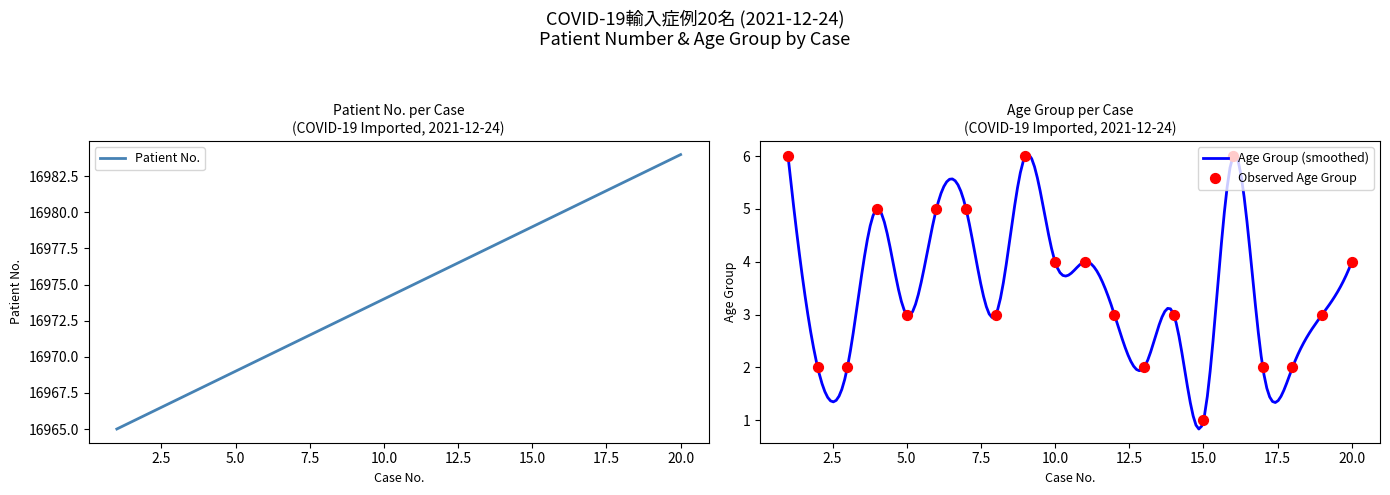

Which series has the widest spread of Y values?

Case No.